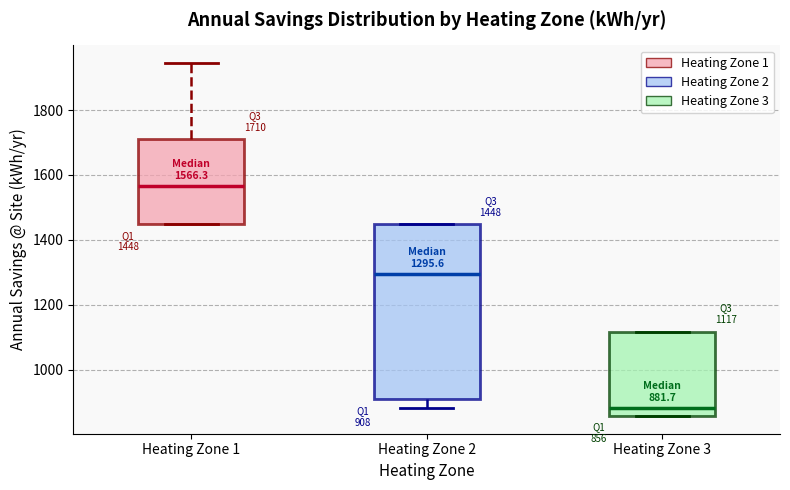

Which box's median line is the lowest?

Heating Zone 3